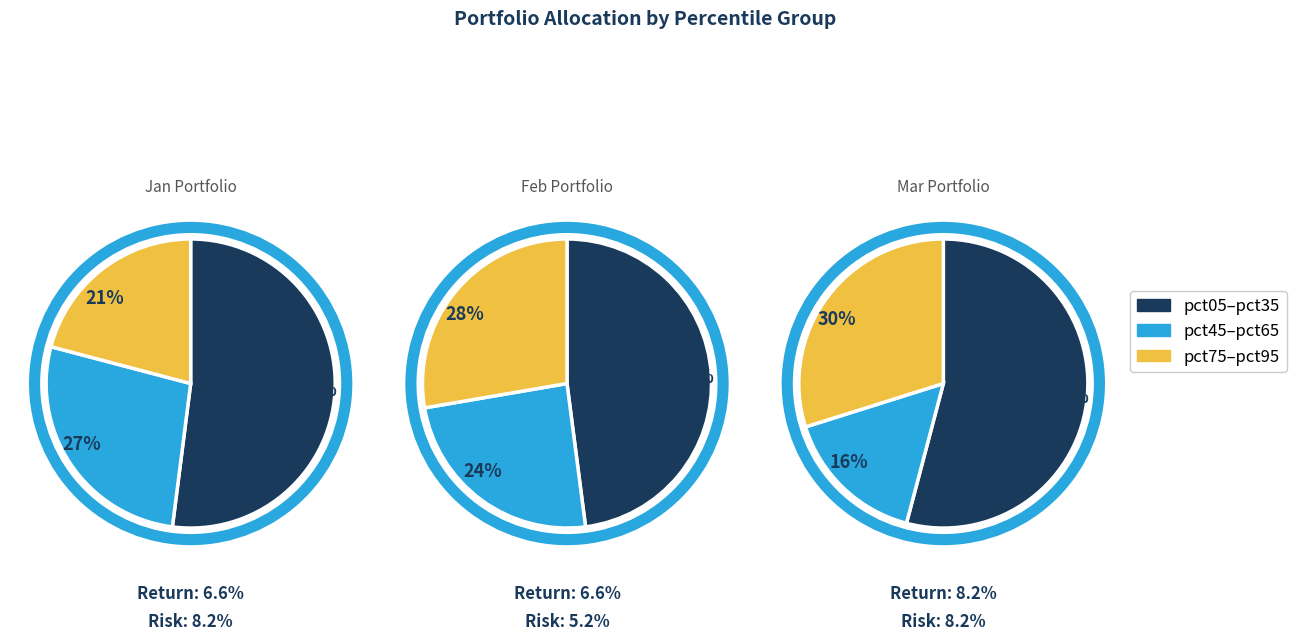

True or false: 4 accounts for 1% of the total.

False